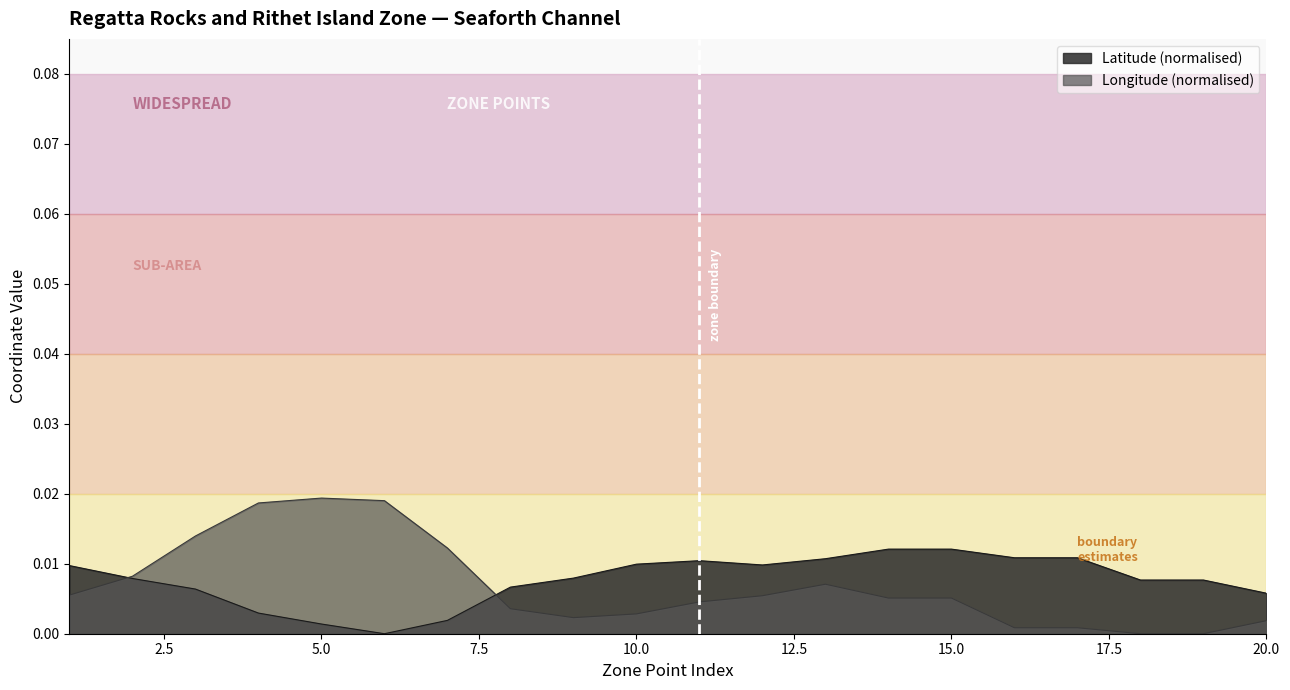

Rank the categories by Latitude value from highest to lowest.

15, 14, 16, 17, 13, 11, 10, 12, 1, 9, 2, 18, 19, 8, 3, 20, 4, 7, 5, 6